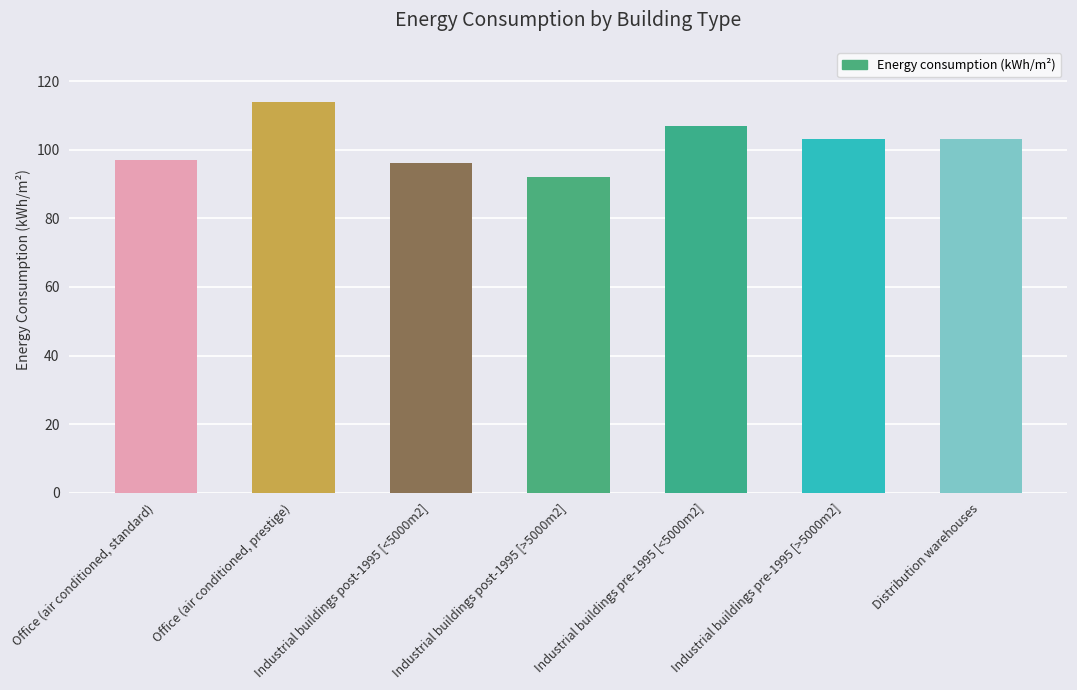

Read the value at Industrial buildings pre-1995 [<5000m2], to the nearest 5.

105